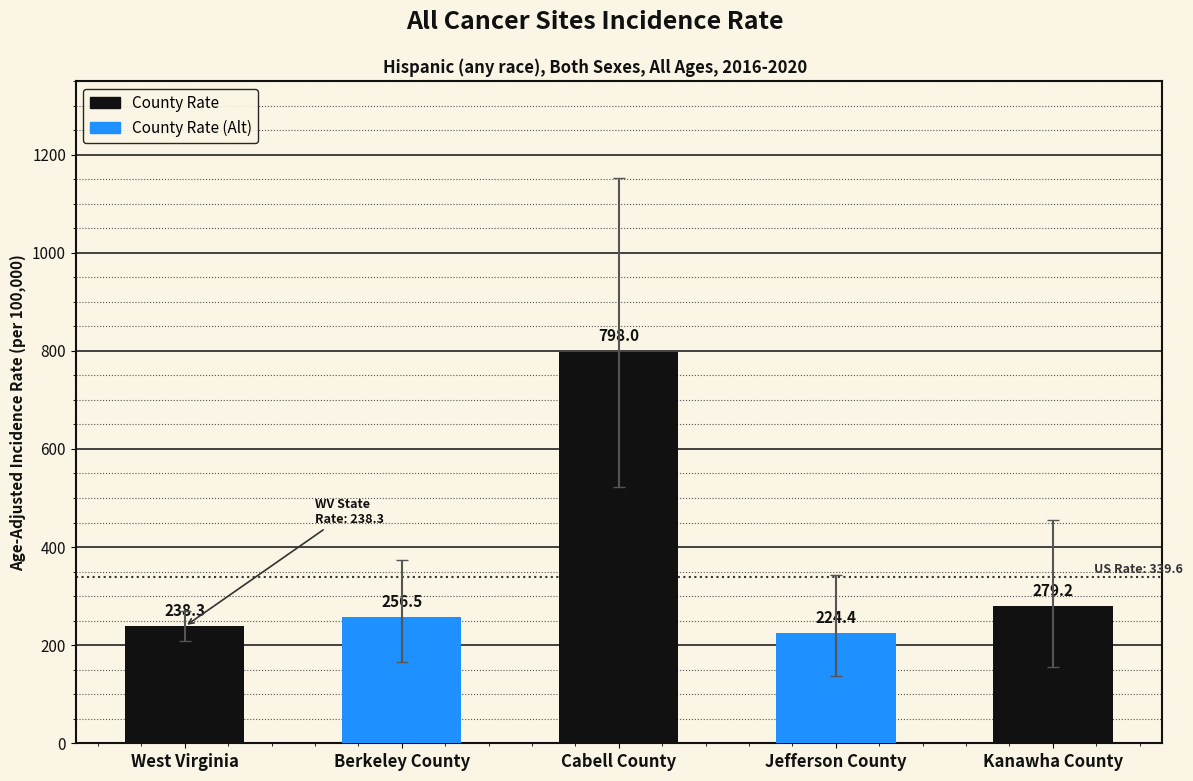

What position from the right is Jefferson County?

2